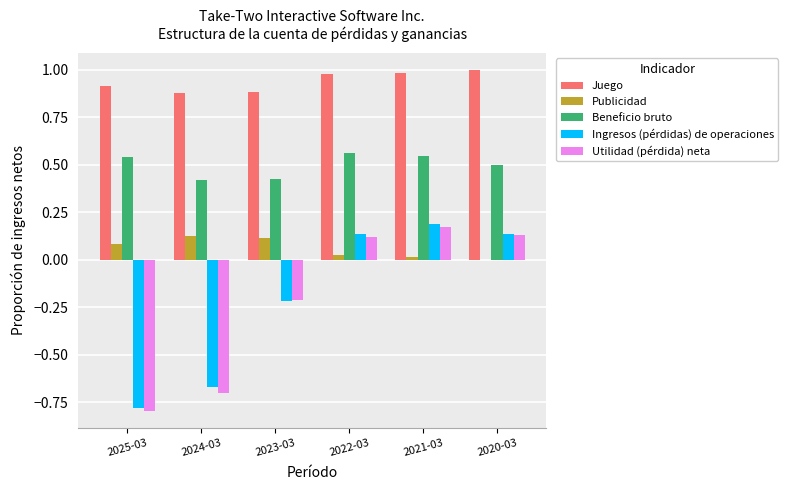

Is the value of Ingresos (pérdidas) de operaciones at 2021-03 greater than the value of Publicidad at 2020-03?

Yes